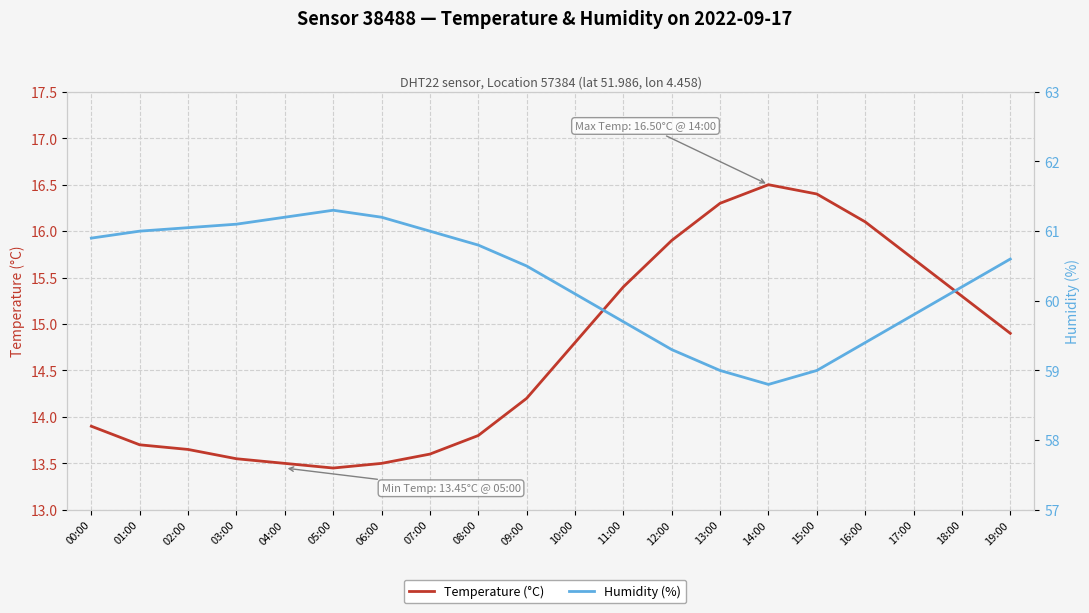

The Humidity (%) series shows 61.2 at 06:00. True or false?

True